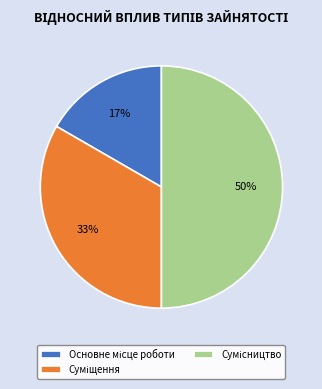

To the nearest percent, what is the difference between the largest and smallest slice percentages?

33%